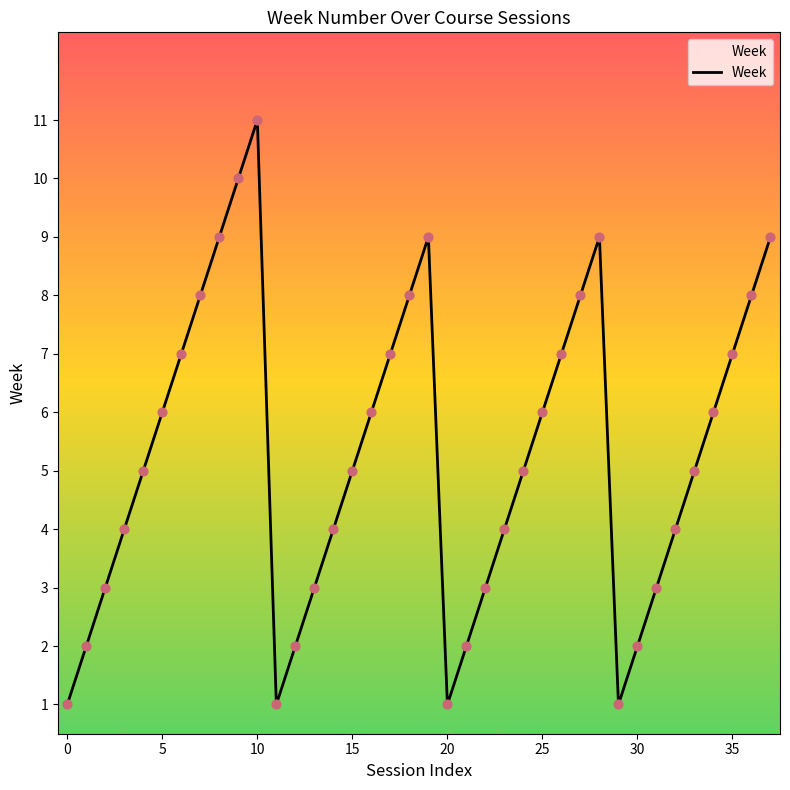

What is the maximum value shown in the chart?

11